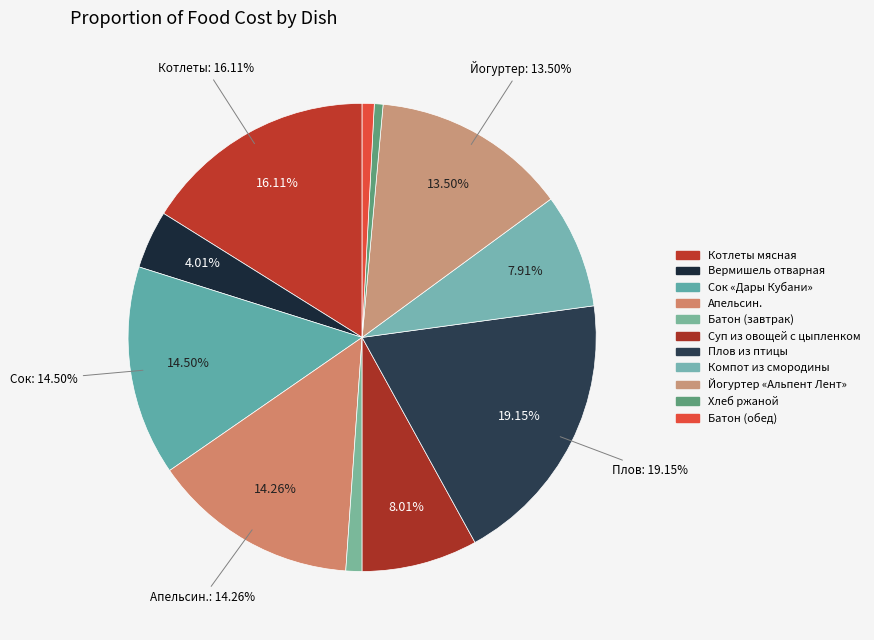

How many segments does this pie chart have?

11